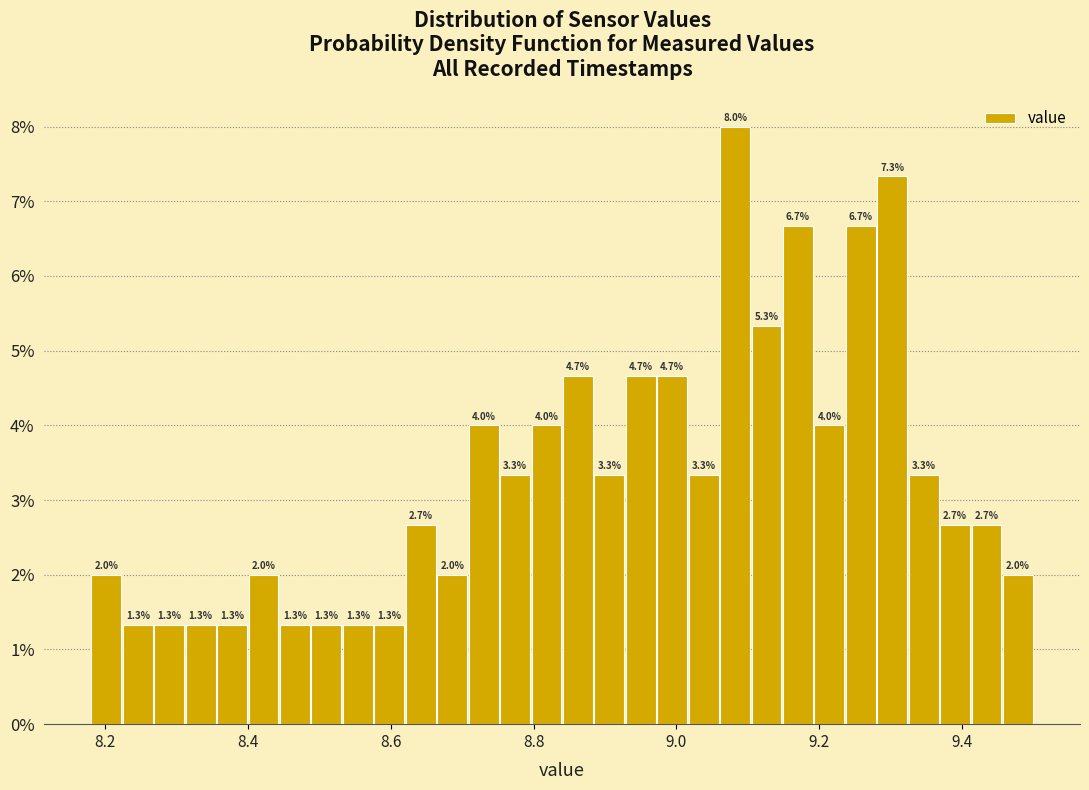

Read against the x-axis, roughly where is the centre of the tallest bar?

9.08